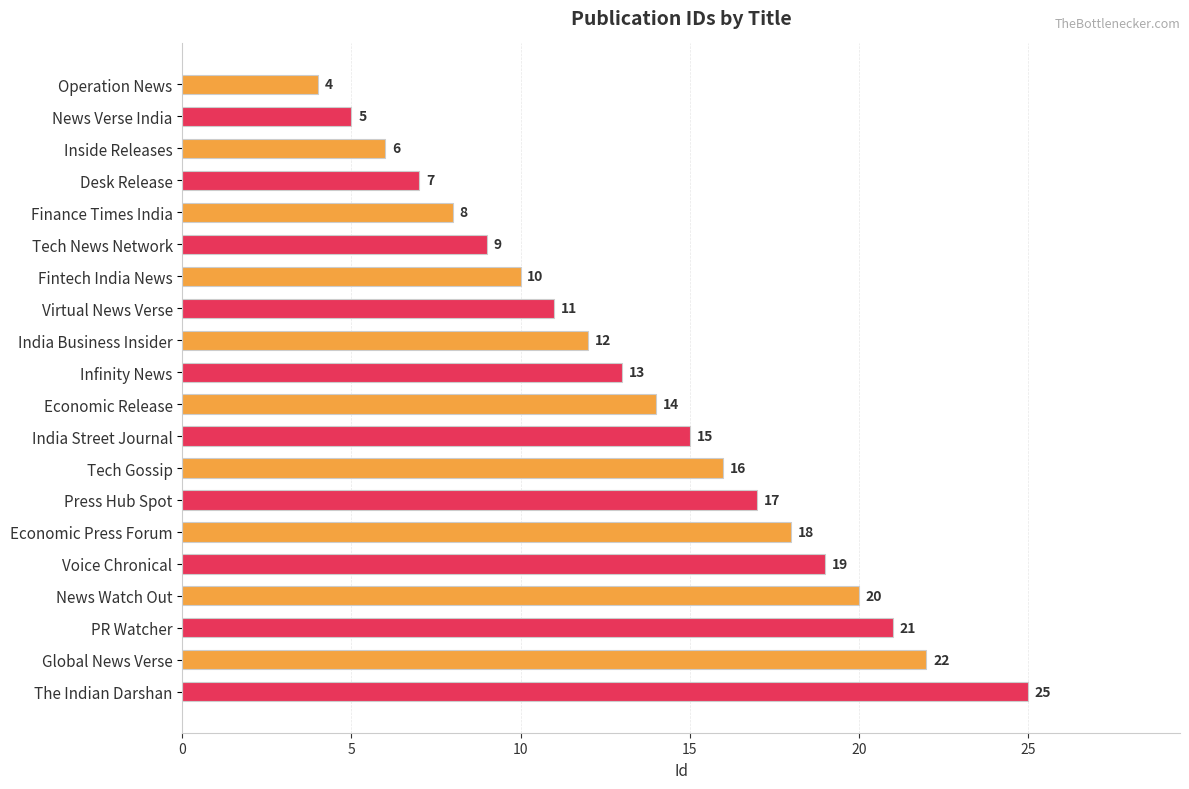

Which label corresponds to the largest value in the chart?

The Indian Darshan